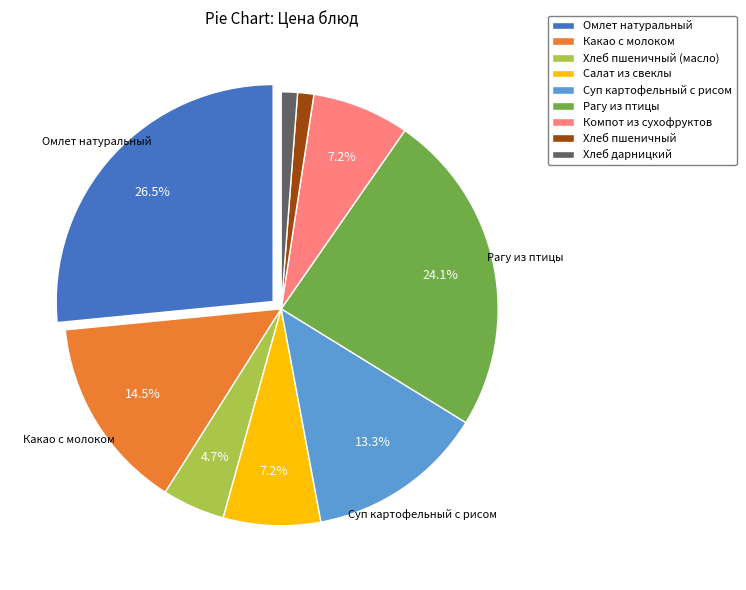

Is there any slice that represents more than half of the pie?

No